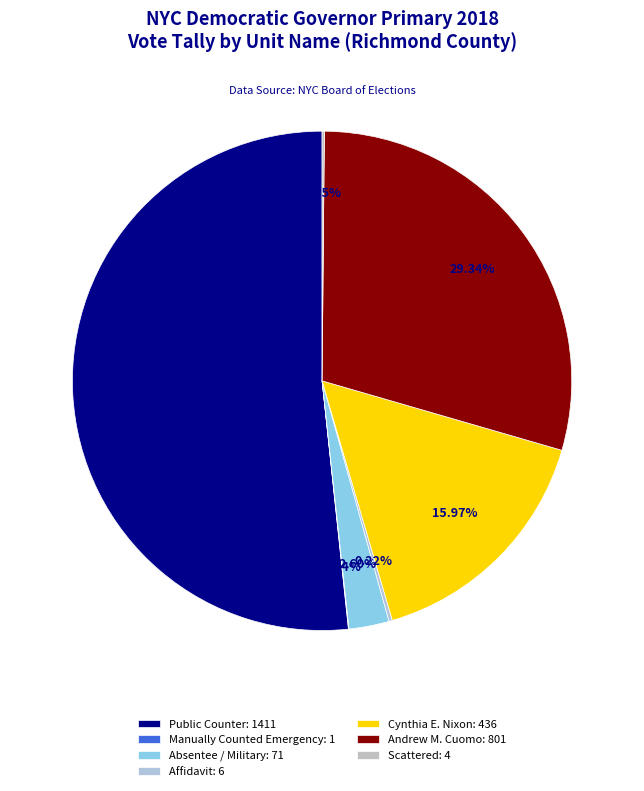

What is the ratio of the value at Public Counter to the value at Affidavit?

235.2